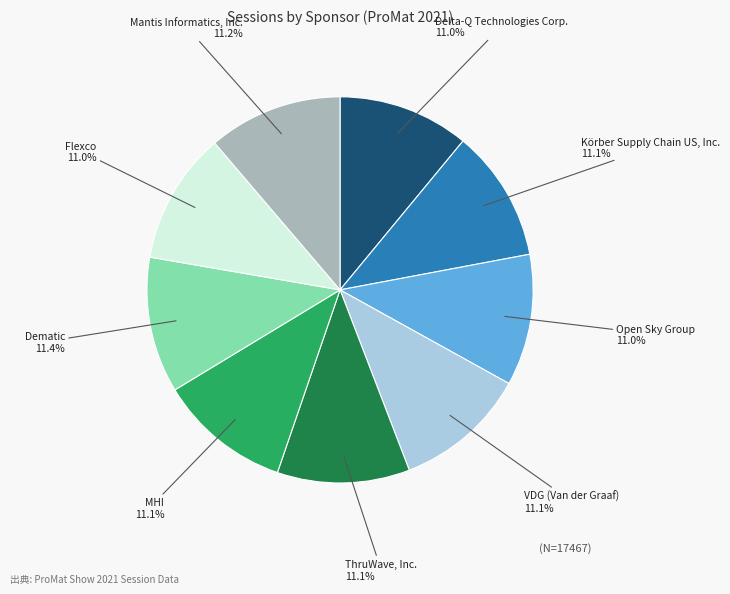

Is there any slice that represents more than half of the pie?

No